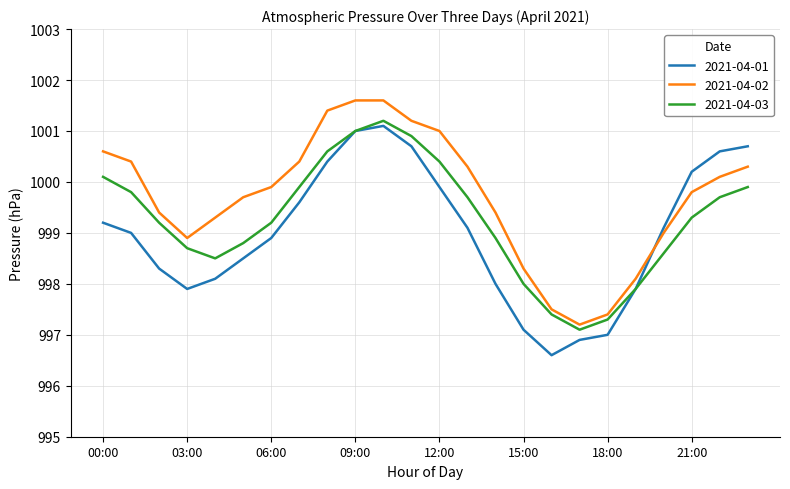

Does the chart have visible grid lines?

Yes